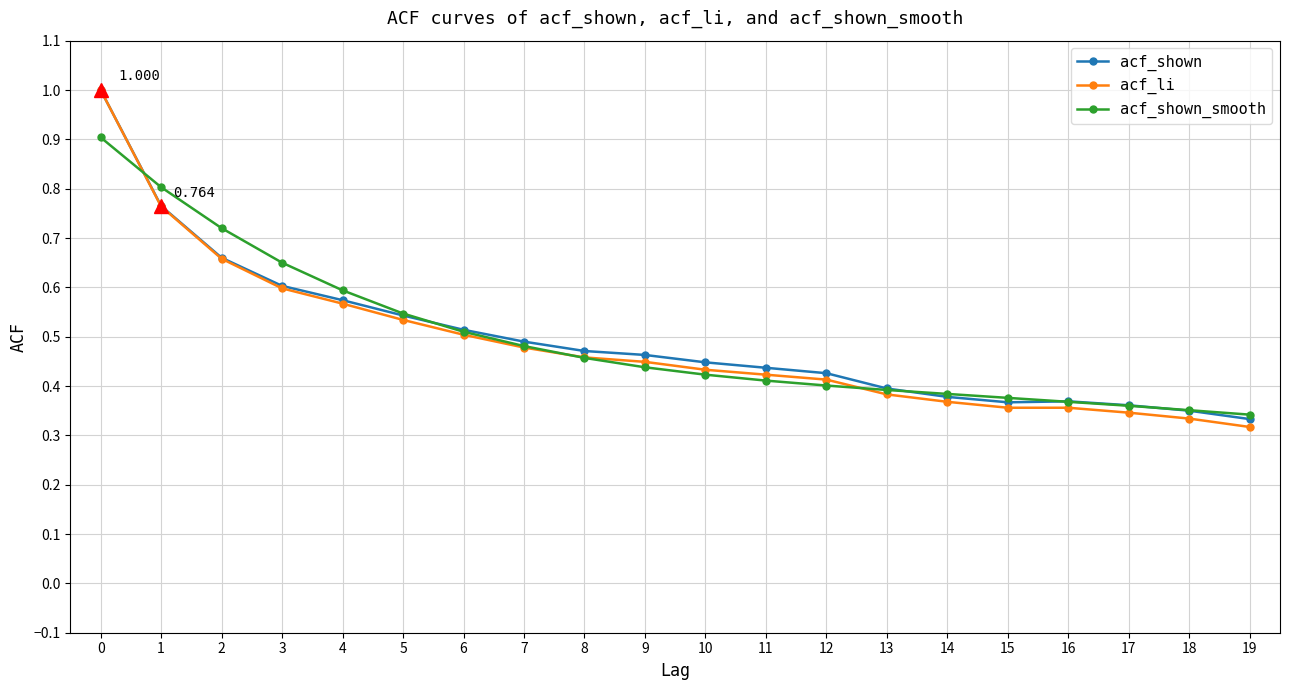

At how many categories does at least one series exceed 0?

20